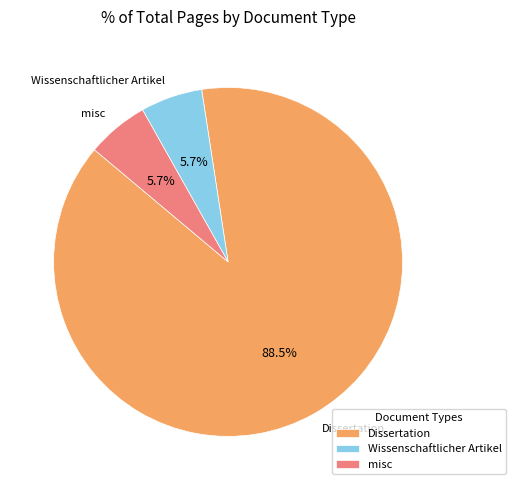

How many segments does this pie chart have?

3